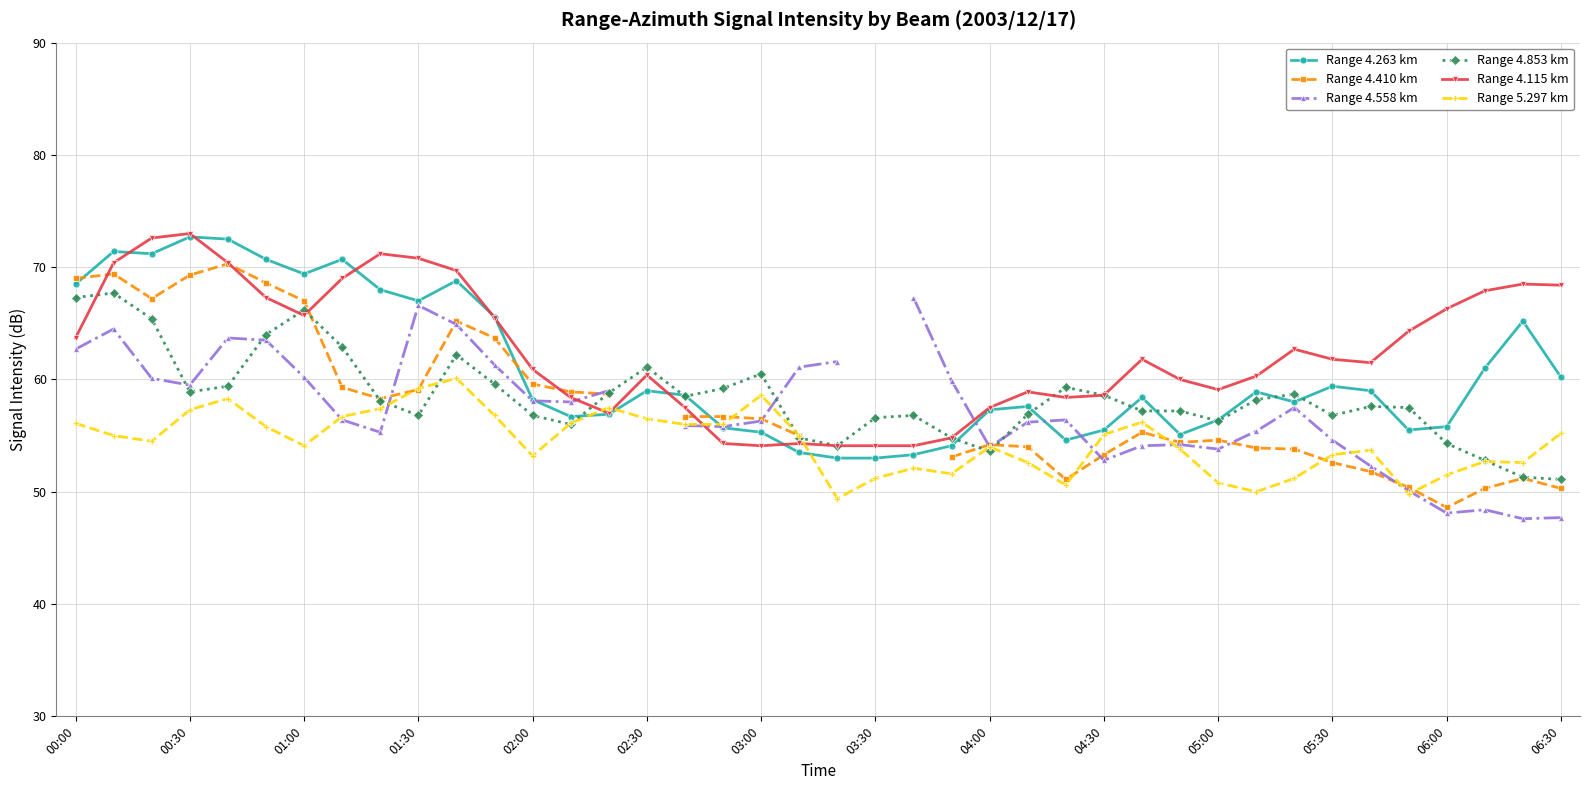

True or false: Range 4.263 km has more than 1 interior local peaks.

True